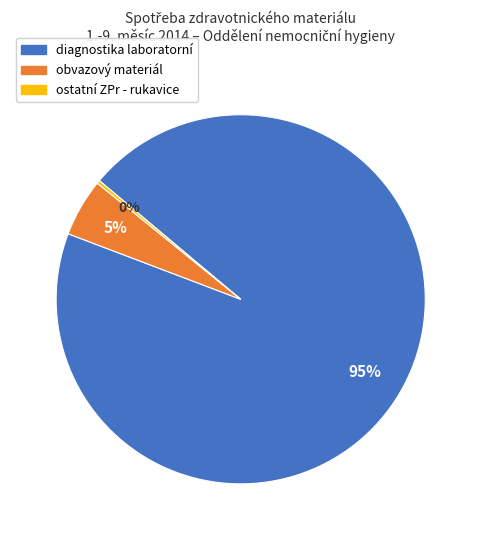

What percentage is the obvazový materiál slice, to the nearest percent?

5%